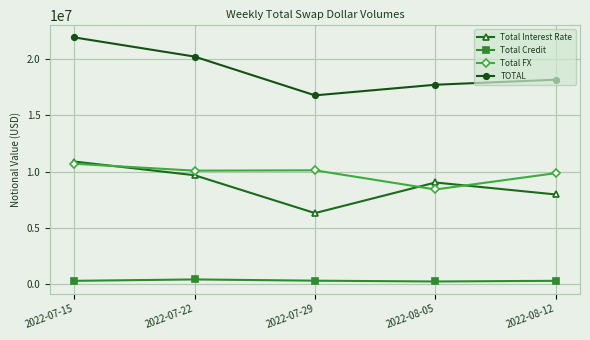

How many interior local peaks does the Total Interest Rate series have?

1